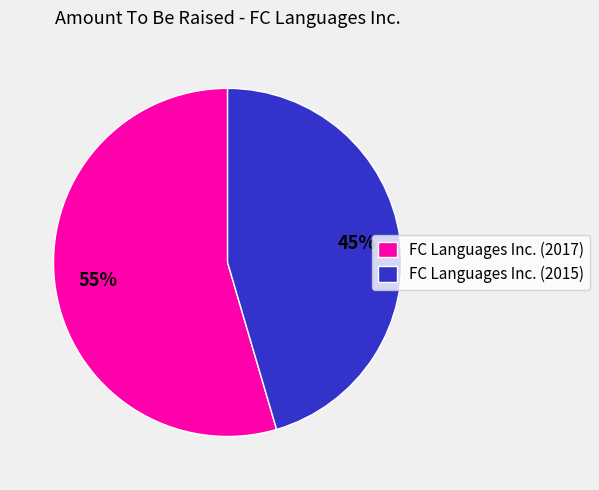

The FC Languages Inc. (2017) slice represents 65% of the pie. True or false?

False